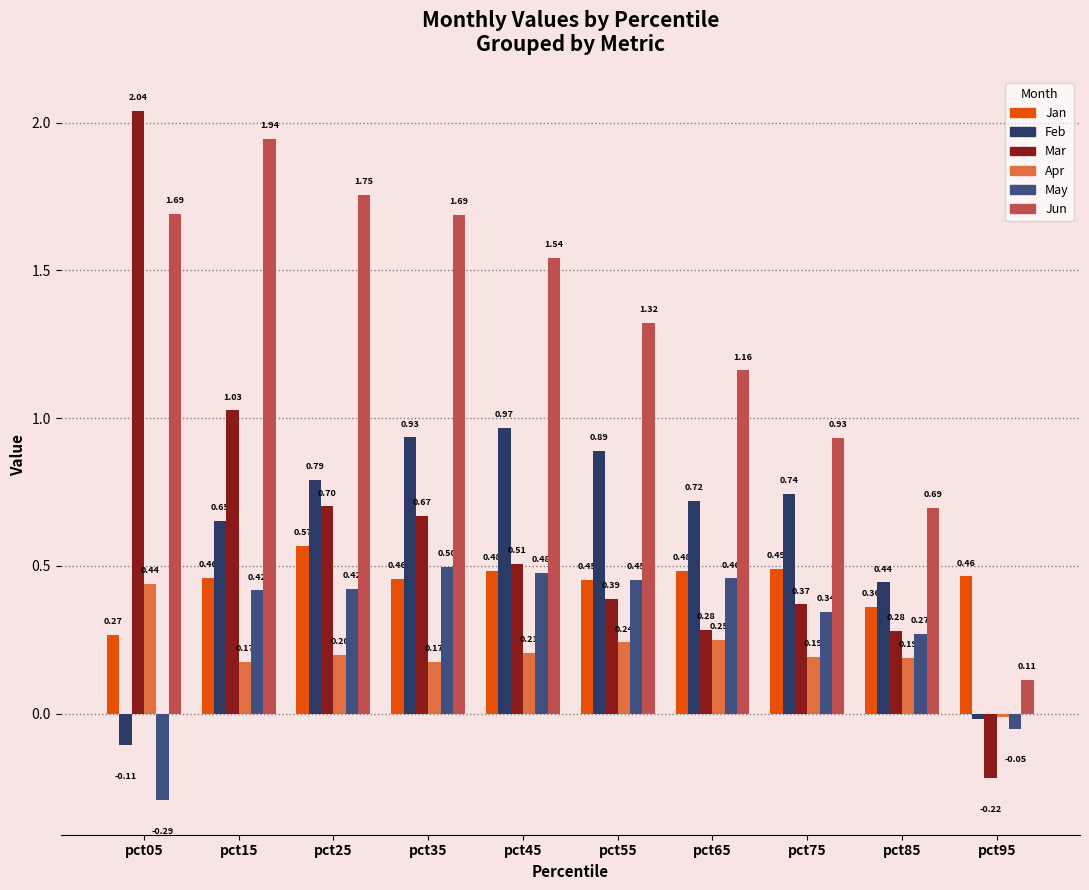

True or false: May has a value of 0.4 at pct25.

True